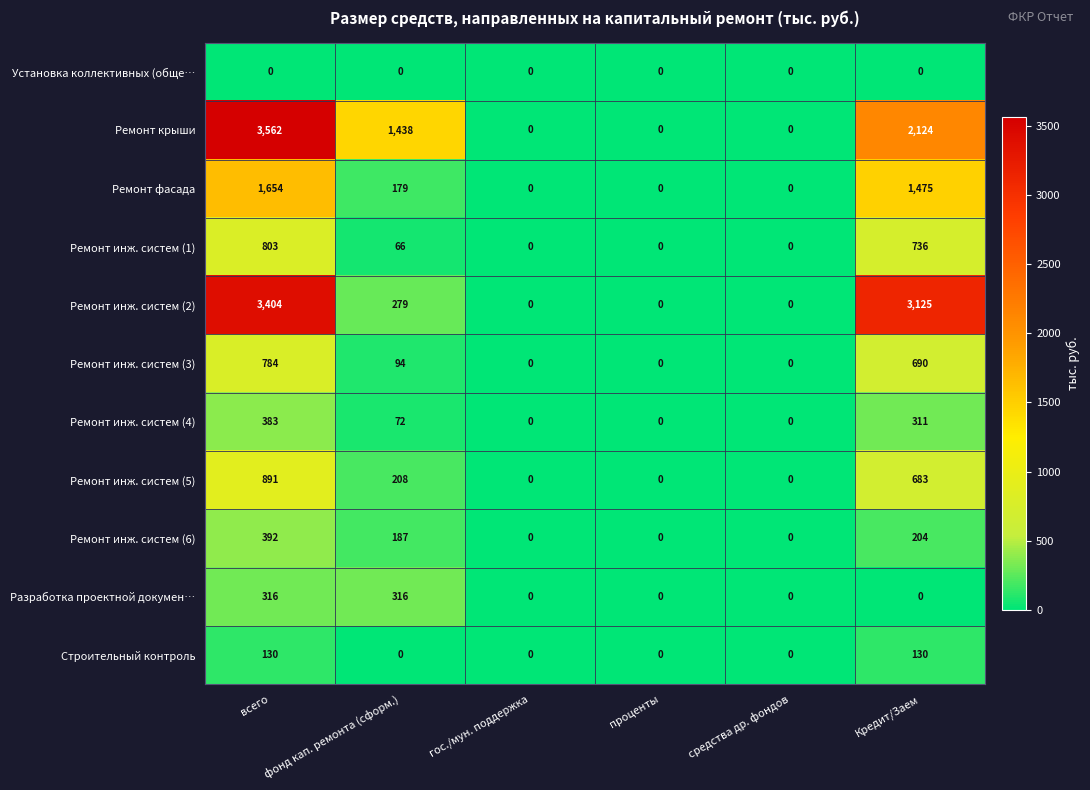

Which series has the largest total across all categories?

Ремонт крыши